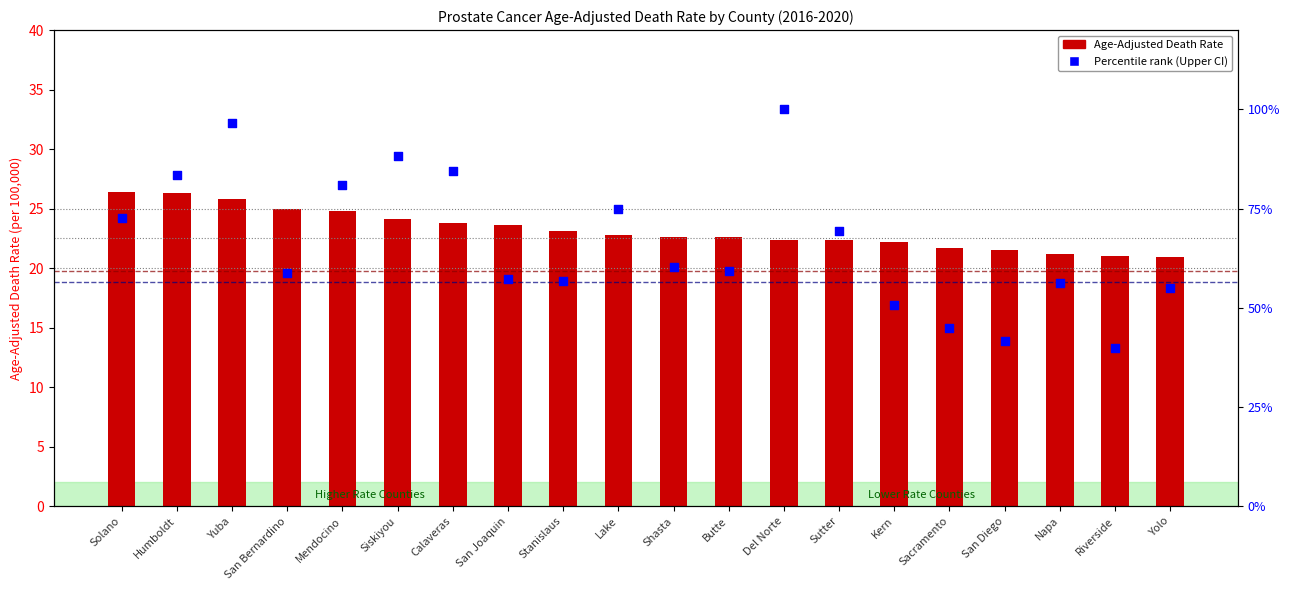

Which series reaches the minimum Y coordinate?

Age-Adjusted Death Rate